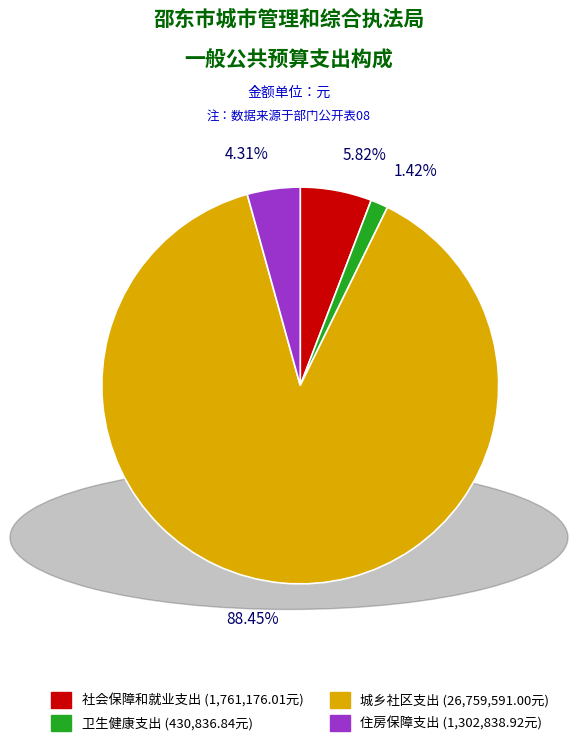

Rank the categories by value from highest to lowest.

城乡社区支出, 社会保障和就业支出, 住房保障支出, 卫生健康支出